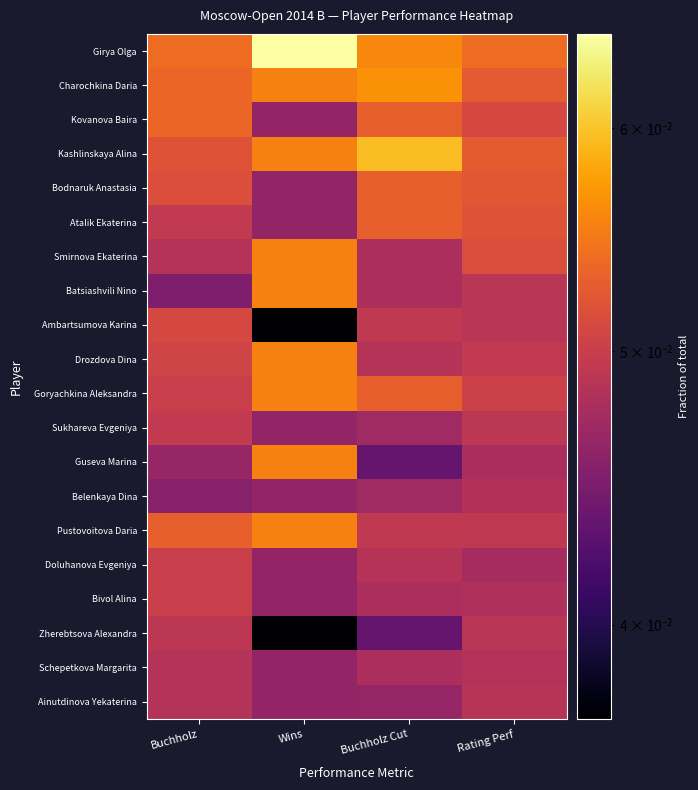

Reading left to right, transcribe all the data shown in this chart.

Girya Olga: Buchholz=0.1	Wins=0.1	Buchholz Cut=0.1	Rating Perf=0.1
Charochkina Daria: Buchholz=0.1	Wins=0.1	Buchholz Cut=0.1	Rating Perf=0.1
Kovanova Baira: Buchholz=0.1	Wins=0.0	Buchholz Cut=0.1	Rating Perf=0.1
Kashlinskaya Alina: Buchholz=0.1	Wins=0.1	Buchholz Cut=0.1	Rating Perf=0.1
Bodnaruk Anastasia: Buchholz=0.1	Wins=0.0	Buchholz Cut=0.1	Rating Perf=0.1
Atalik Ekaterina: Buchholz=0.0	Wins=0.0	Buchholz Cut=0.1	Rating Perf=0.1
Smirnova Ekaterina: Buchholz=0.0	Wins=0.1	Buchholz Cut=0.0	Rating Perf=0.1
Batsiashvili Nino: Buchholz=0.0	Wins=0.1	Buchholz Cut=0.0	Rating Perf=0.0
Ambartsumova Karina: Buchholz=0.1	Wins=0.0	Buchholz Cut=0.0	Rating Perf=0.0
Drozdova Dina: Buchholz=0.1	Wins=0.1	Buchholz Cut=0.0	Rating Perf=0.0
Goryachkina Aleksandra: Buchholz=0.1	Wins=0.1	Buchholz Cut=0.1	Rating Perf=0.1
Sukhareva Evgeniya: Buchholz=0.0	Wins=0.0	Buchholz Cut=0.0	Rating Perf=0.0
Guseva Marina: Buchholz=0.0	Wins=0.1	Buchholz Cut=0.0	Rating Perf=0.0
Belenkaya Dina: Buchholz=0.0	Wins=0.0	Buchholz Cut=0.0	Rating Perf=0.0
Pustovoitova Daria: Buchholz=0.1	Wins=0.1	Buchholz Cut=0.0	Rating Perf=0.0
Doluhanova Evgeniya: Buchholz=0.1	Wins=0.0	Buchholz Cut=0.0	Rating Perf=0.0
Bivol Alina: Buchholz=0.1	Wins=0.0	Buchholz Cut=0.0	Rating Perf=0.0
Zherebtsova Alexandra: Buchholz=0.0	Wins=0.0	Buchholz Cut=0.0	Rating Perf=0.0
Schepetkova Margarita: Buchholz=0.0	Wins=0.0	Buchholz Cut=0.0	Rating Perf=0.0
Ainutdinova Yekaterina: Buchholz=0.0	Wins=0.0	Buchholz Cut=0.0	Rating Perf=0.0